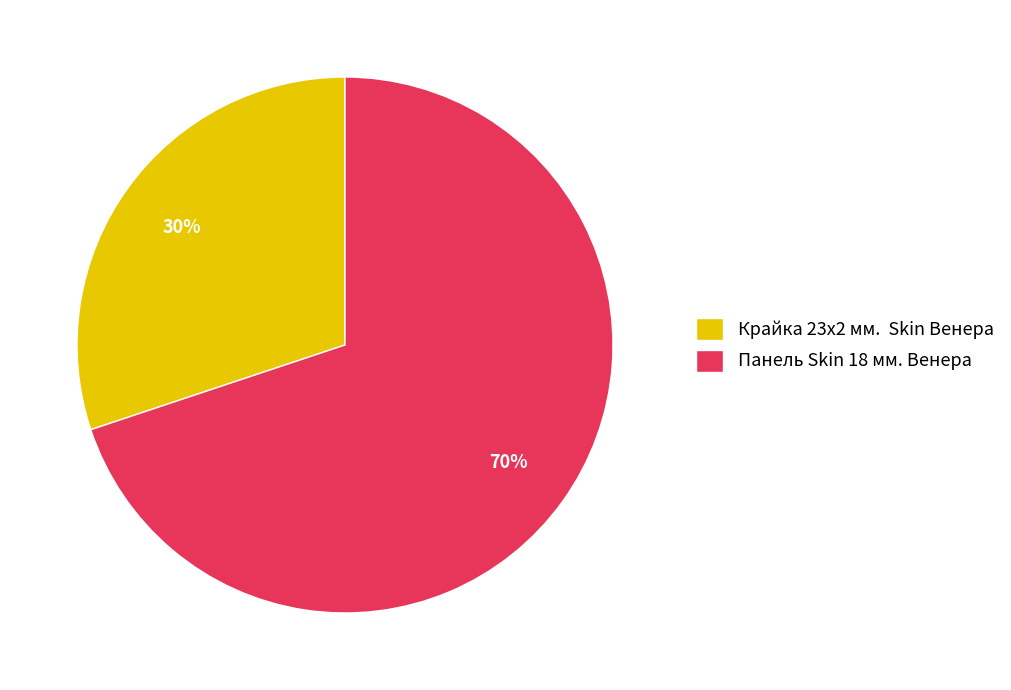

To the nearest percent, what is the difference between the largest and smallest slice percentages?

40%